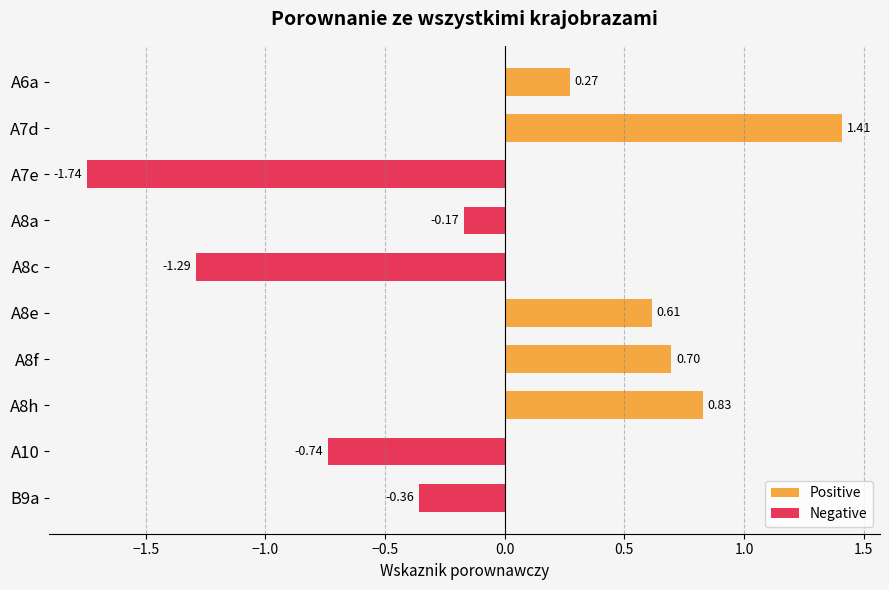

How many groups of bars are there?

10